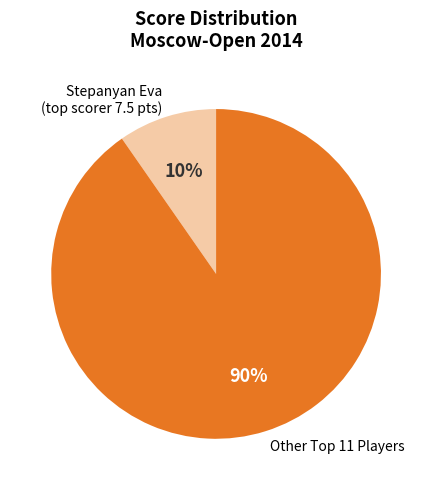

What is the smallest slice in the pie chart?

Stepanyan Eva (top scorer 7.5 pts)